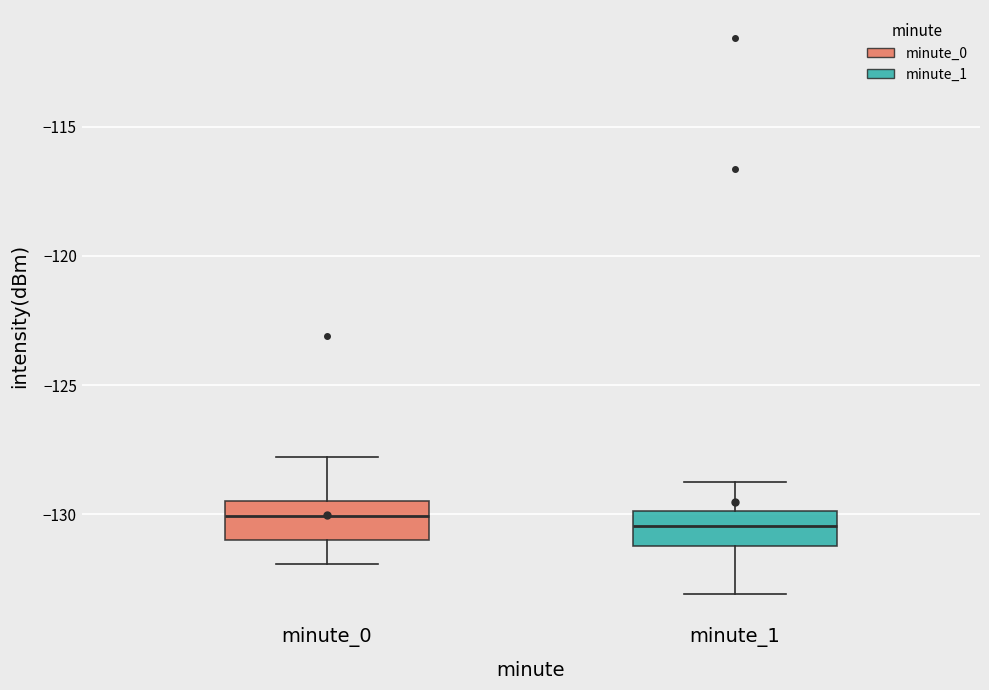

Reading left to right, read every box against the y-axis: the position of its median line, the range the box covers, and the ends of its whiskers. The values are not printed on the chart, so give them approximately, as read against the axis.

minute_0: median -130.0, box -131.0 to -129.5, whiskers -132.0 to -128.0
minute_1: median -130.5, box -131.0 to -130.0, whiskers -133.0 to -128.5